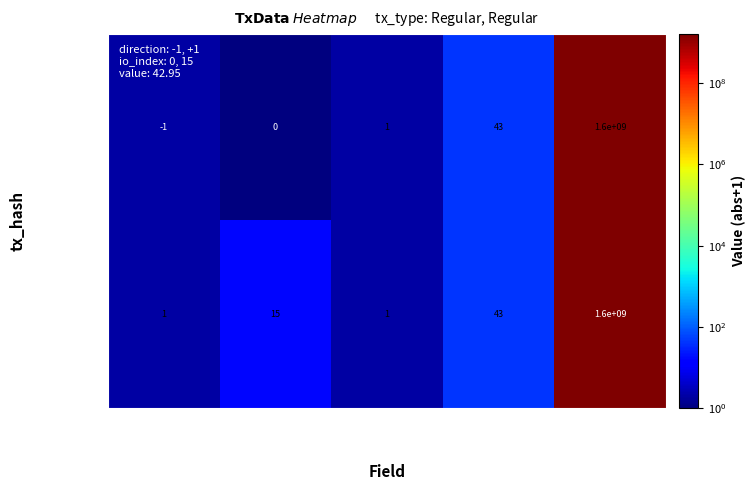

Which label corresponds to the smallest value in the chart?

direction